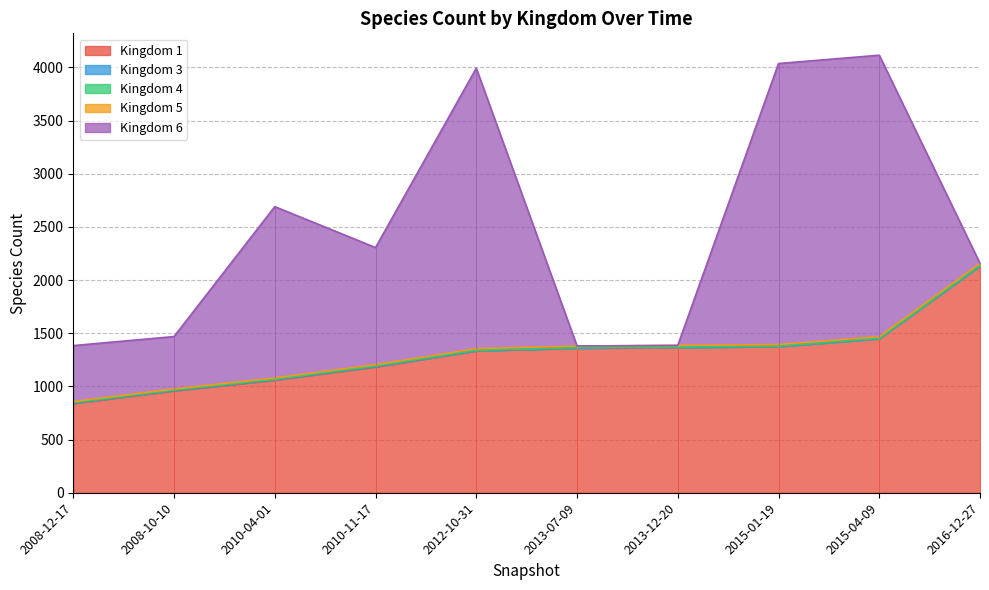

Does the chart have visible grid lines?

Yes